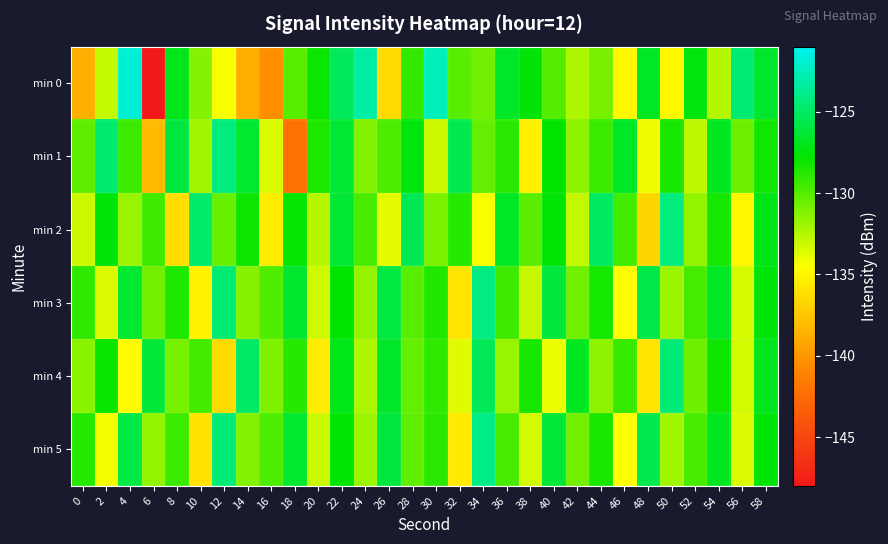

Which category has the lowest value across all series?

6